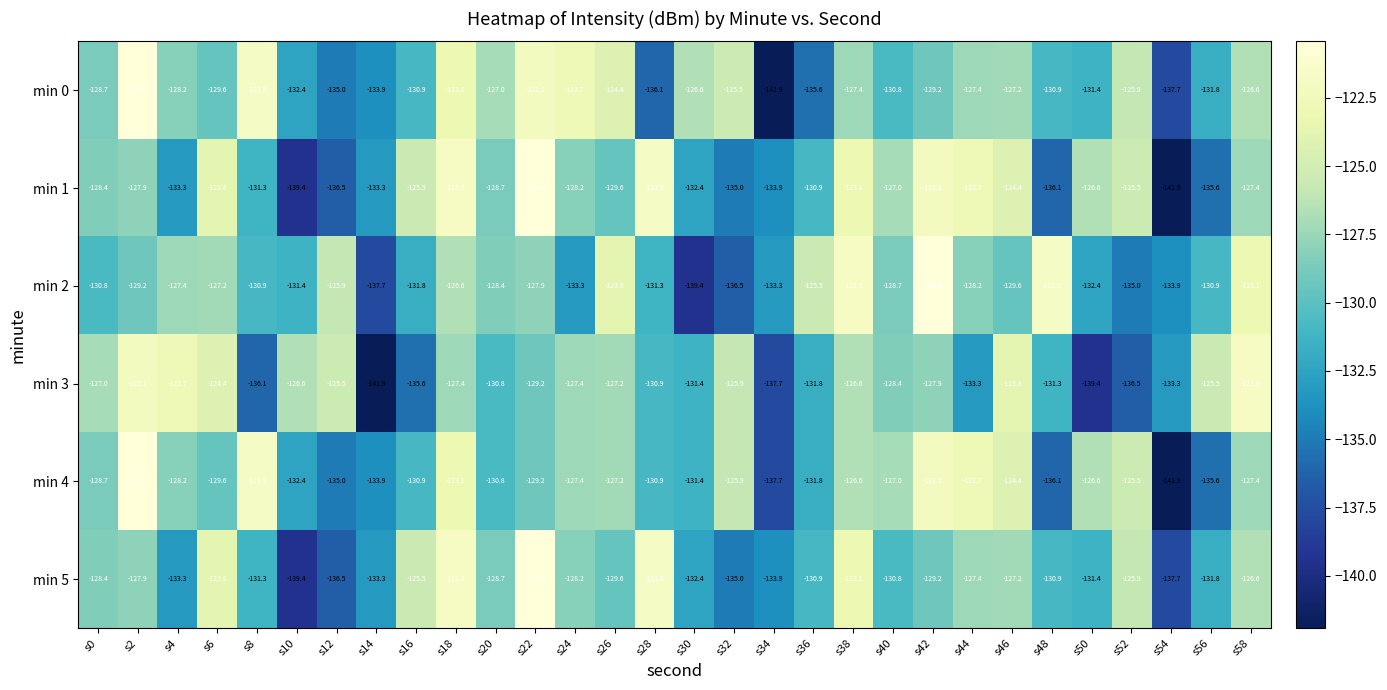

The min 0 series shows -55.2 at s0. True or false?

False